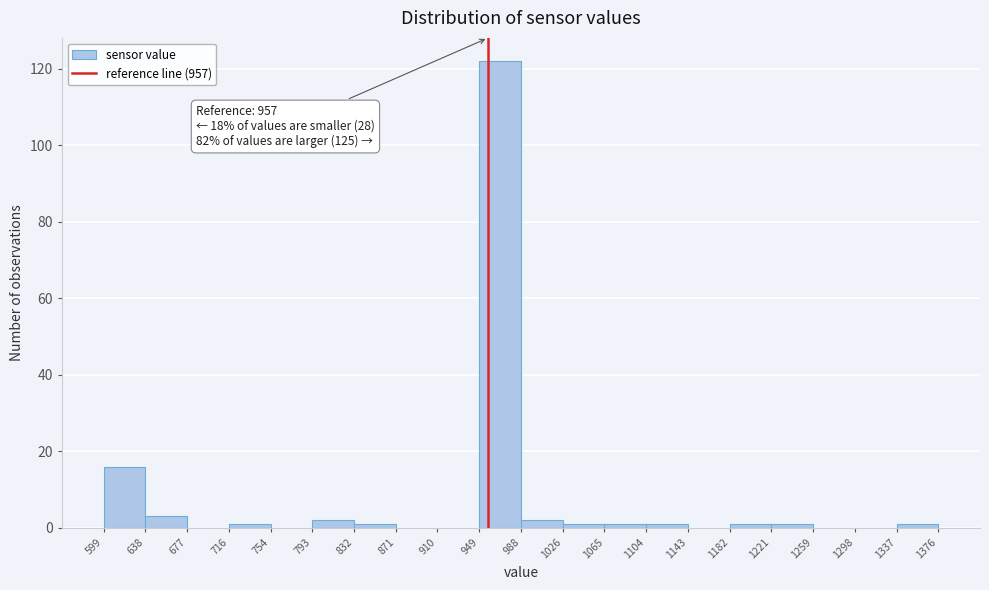

Which range on the x-axis has the tallest bar?

949 to 988